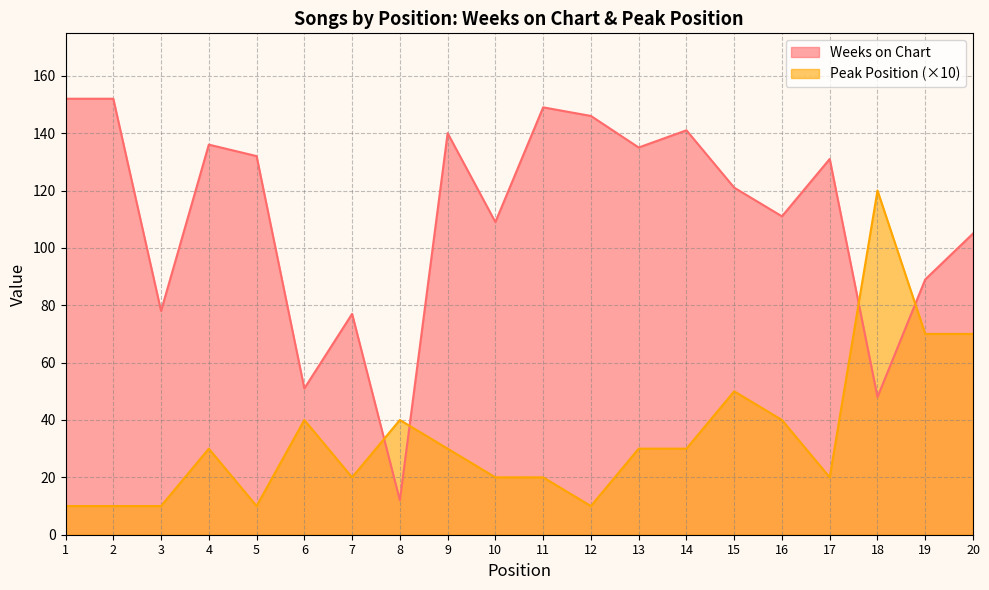

Which category has the highest value across all series?

1